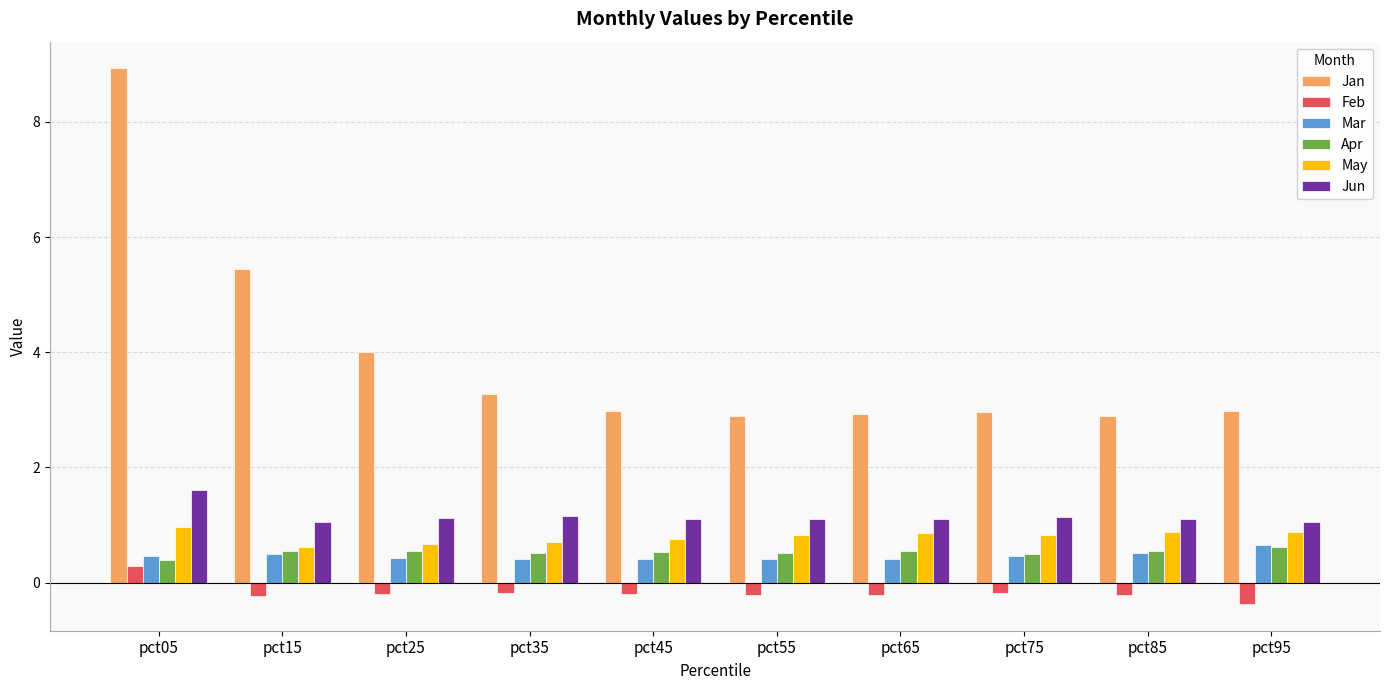

Is the value of Jun at pct85 greater than the value of Mar at pct15?

Yes